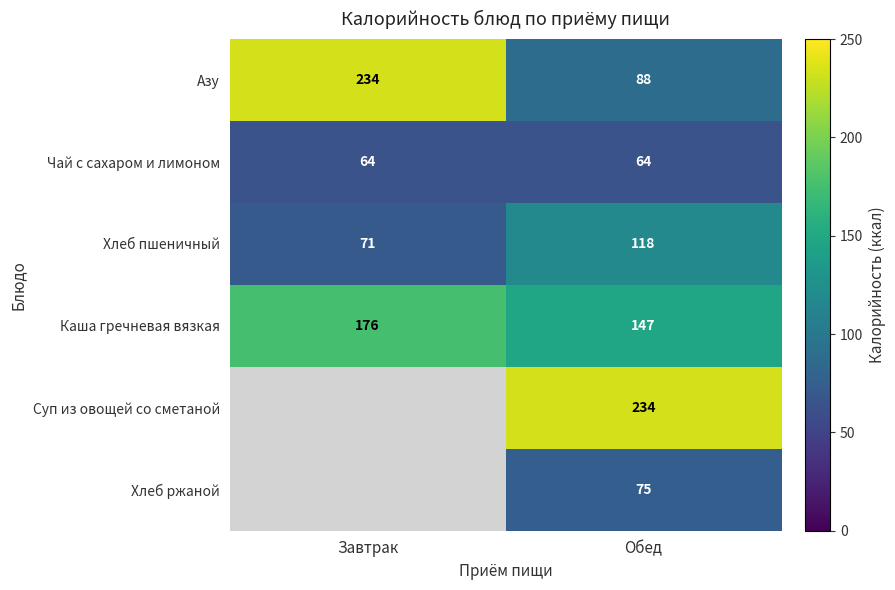

Is the value of Хлеб ржаной at Обед greater than the value of Азу at Завтрак?

No